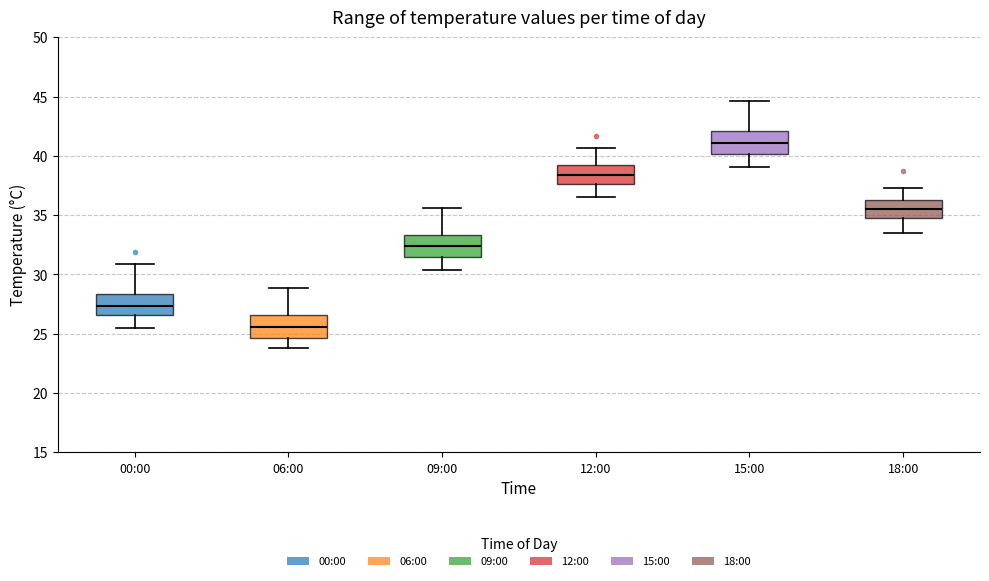

Where is the upper edge of the box for 18:00 on the y-axis? The values are not printed on the chart, so give them approximately, as read against the axis.

36.5